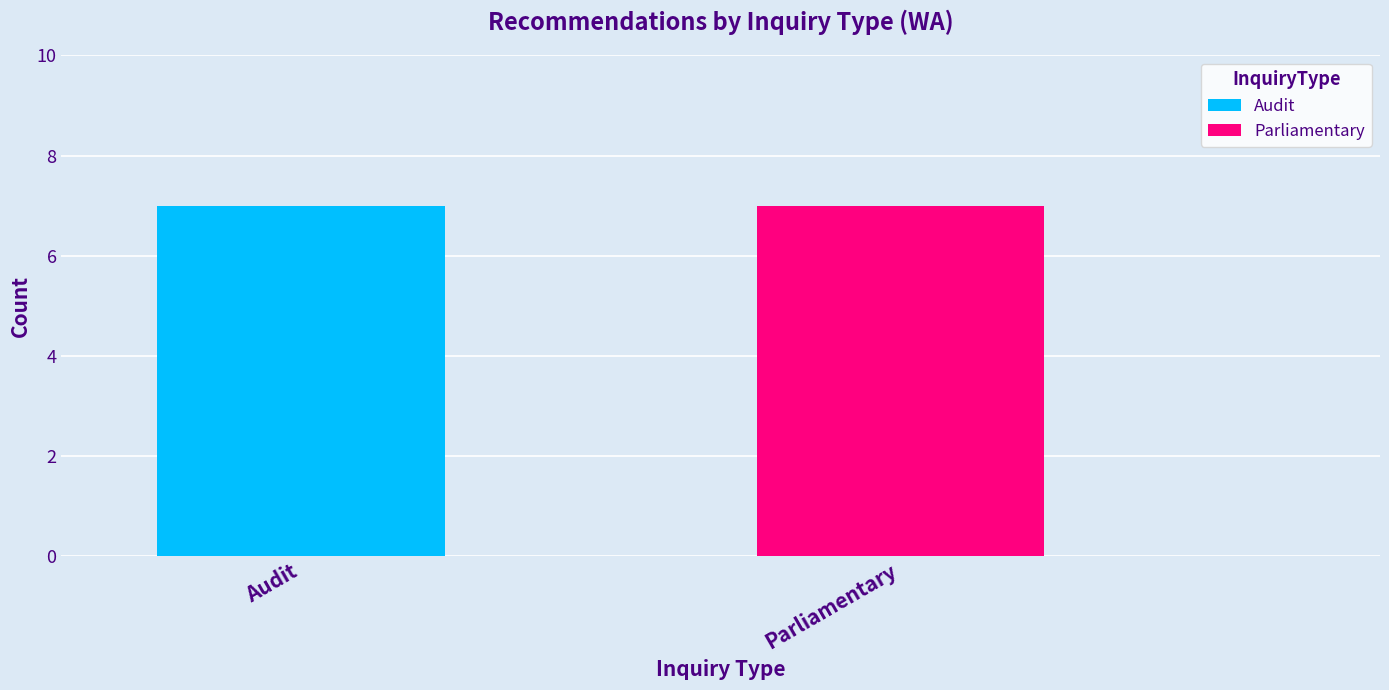

Which category has the highest value in the Audit series?

Audit